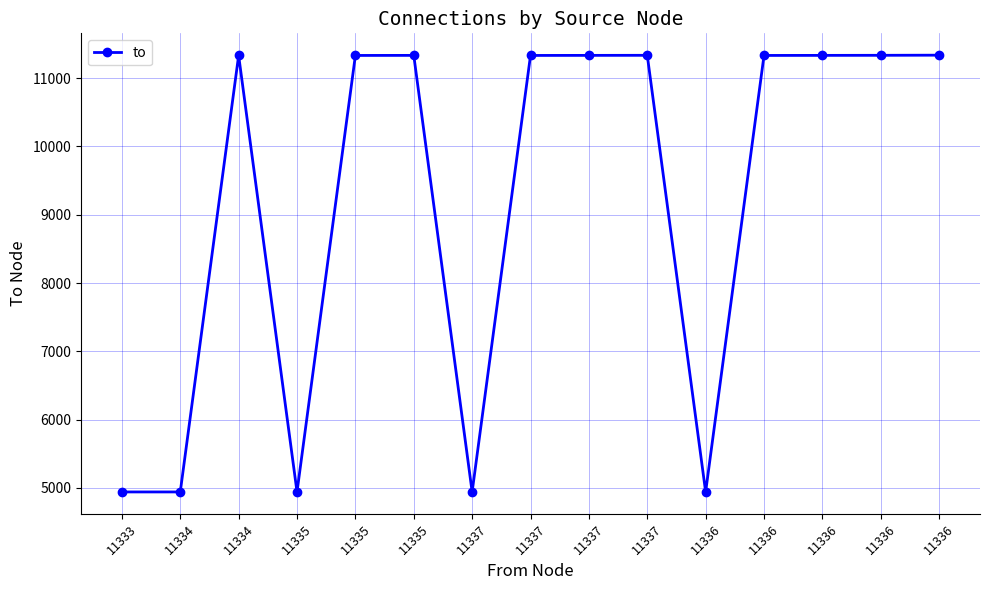

How many data points does each series have?

15